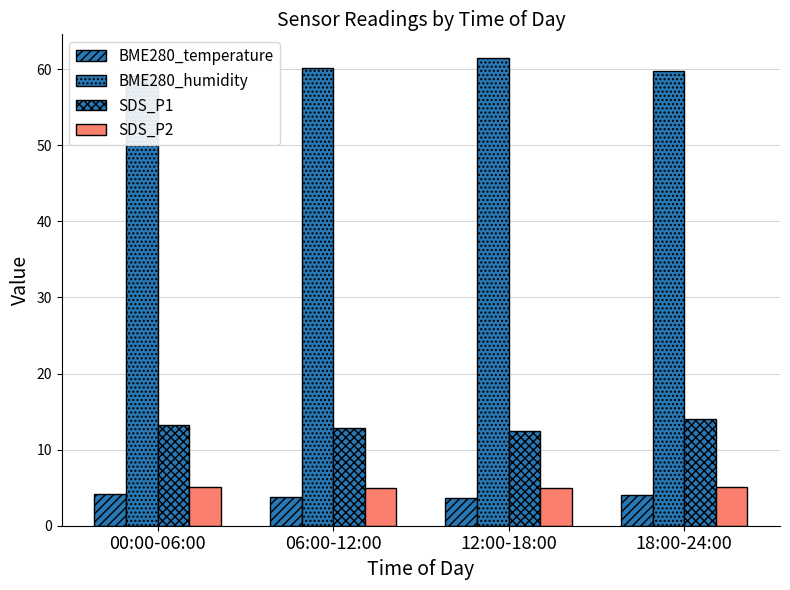

What is the total value across all series at 00:00-06:00?

81.6